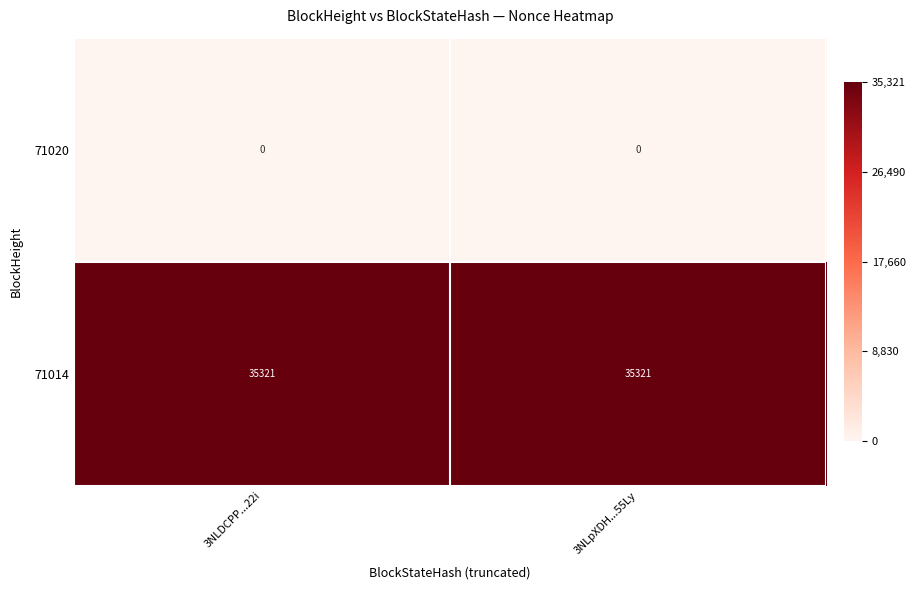

What is the greatest value displayed?

35321